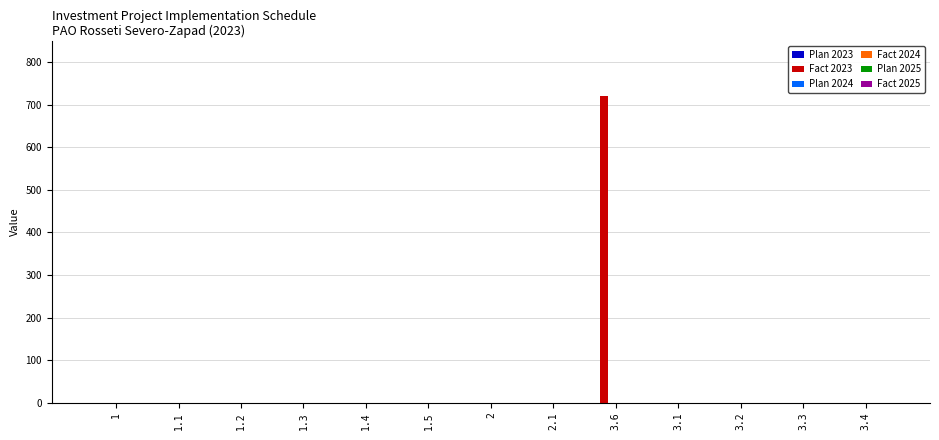

What is the sum of all values?

720